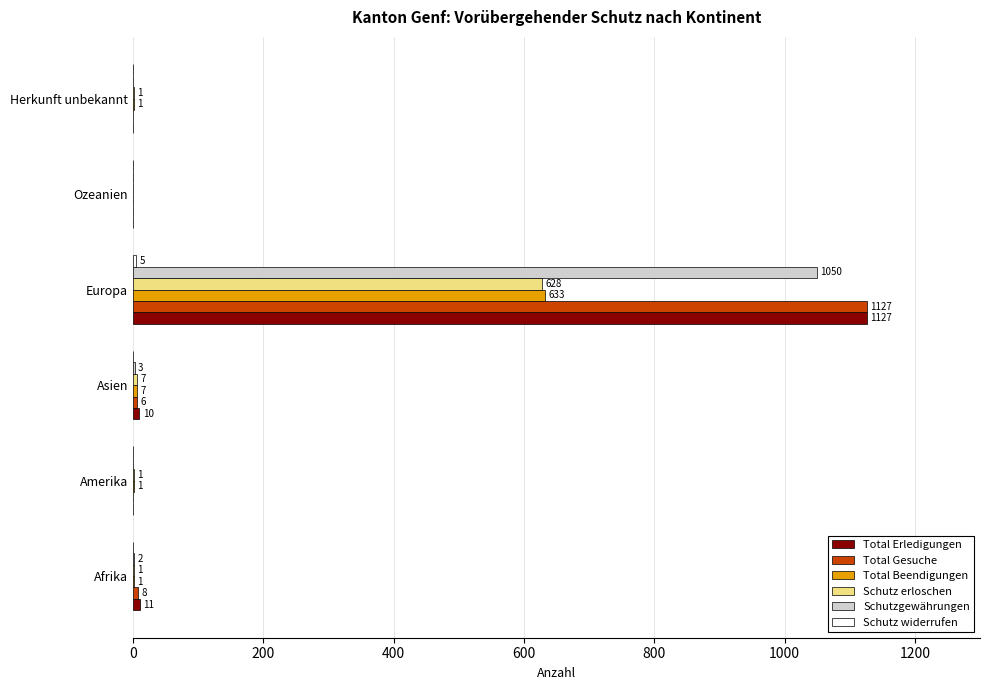

Which series has the largest total across all categories?

Total Erledigungen